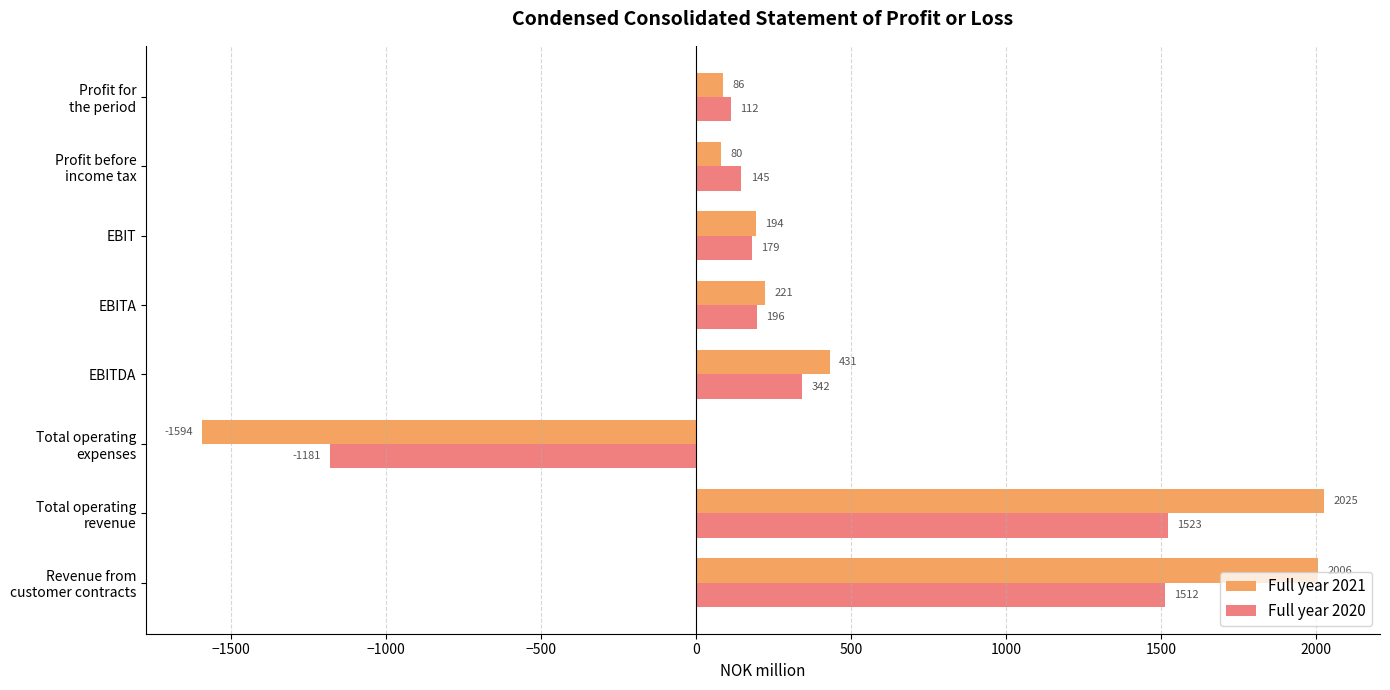

Read the Full year 2020 value at EBITA.

196.2